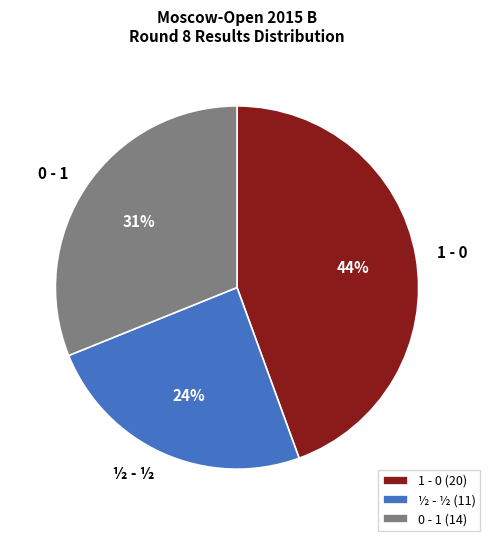

To the nearest percent, what is the difference between the largest and smallest slice percentages?

20%